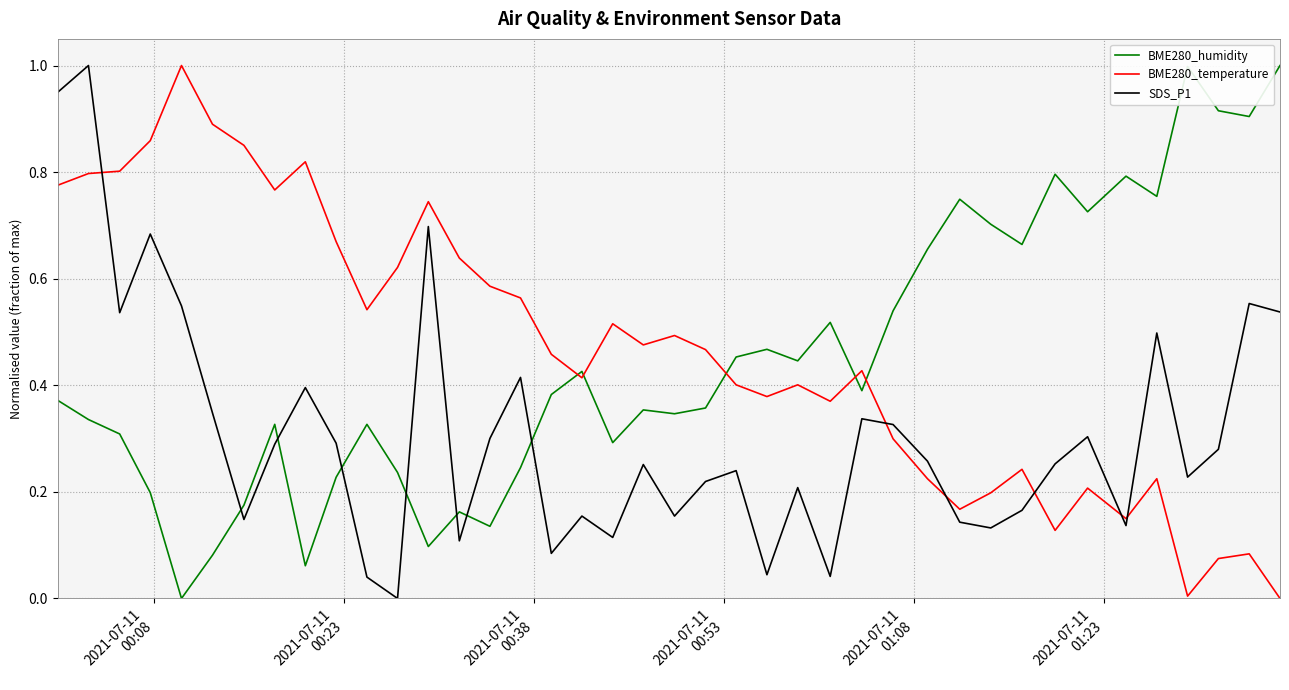

Which series ends up on top after the final intersection of SDS_P1 and BME280_temperature?

SDS_P1